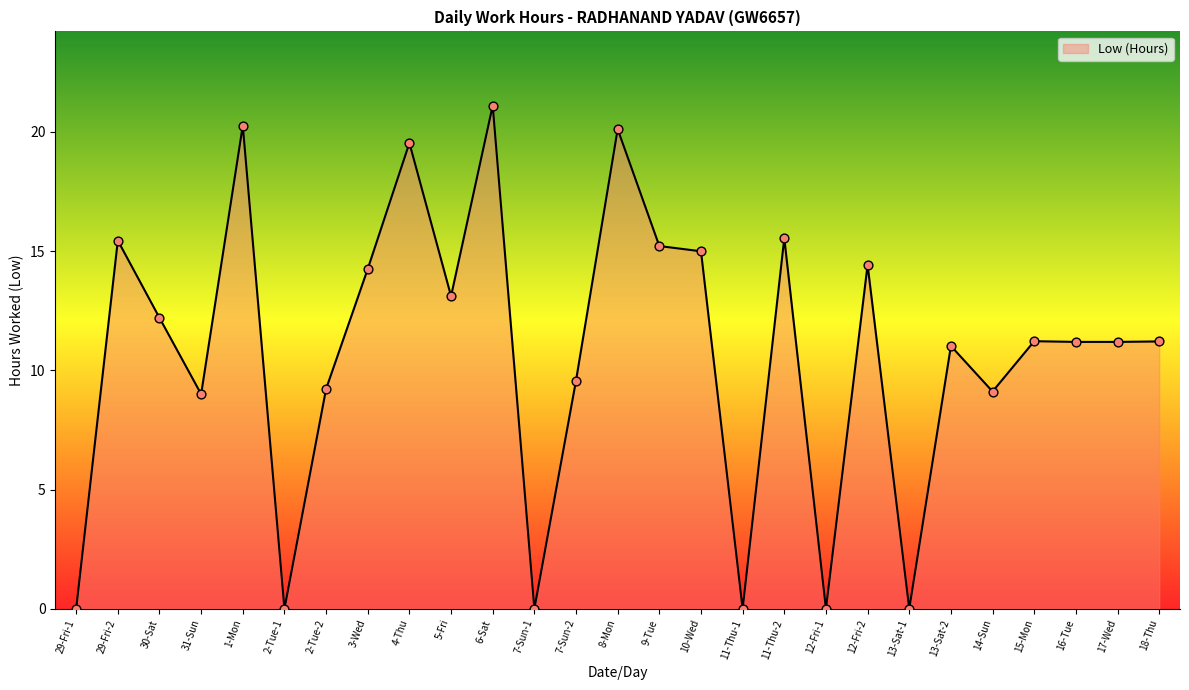

Approximately how many times larger is the value at 15-Mon compared to 6-Sat?

0.5